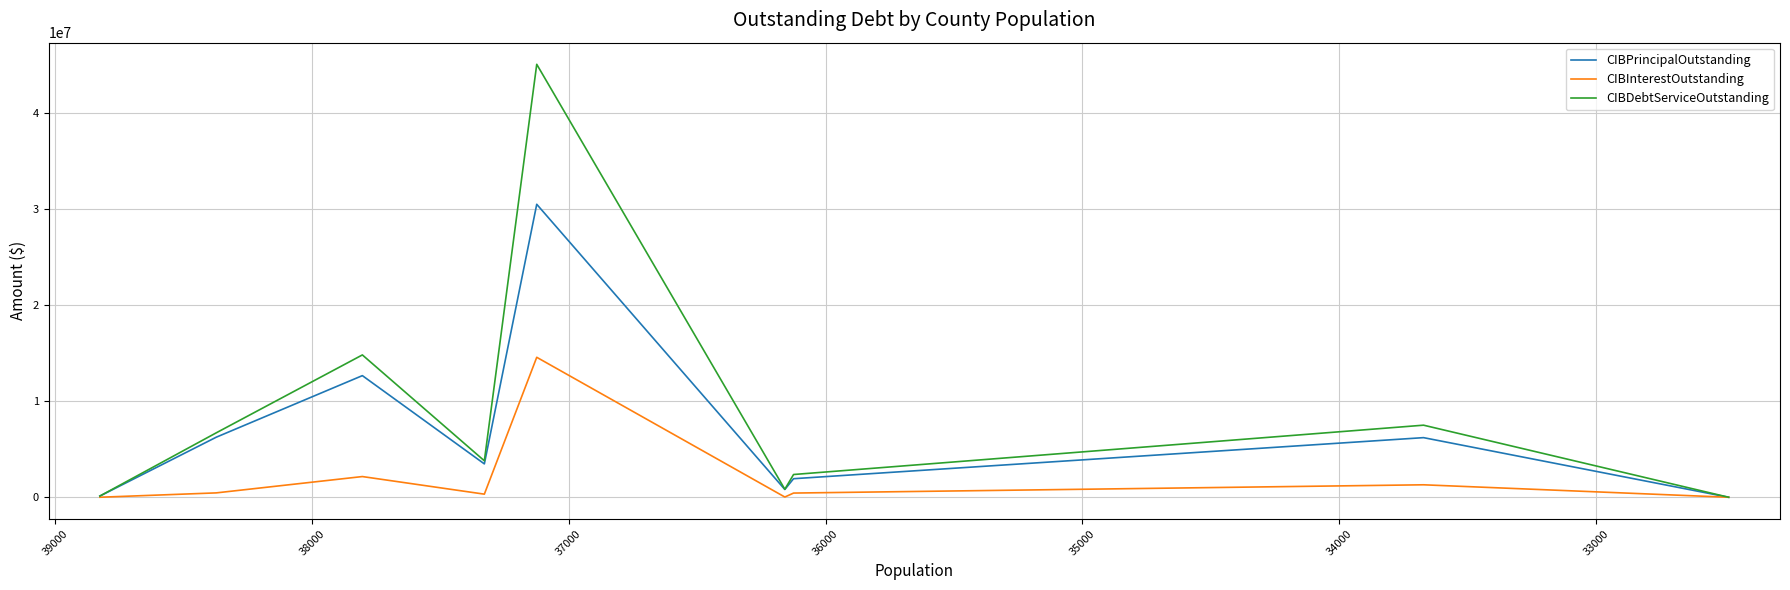

Which series changed the most between 34000 and 35000?

CIBDebtServiceOutstanding